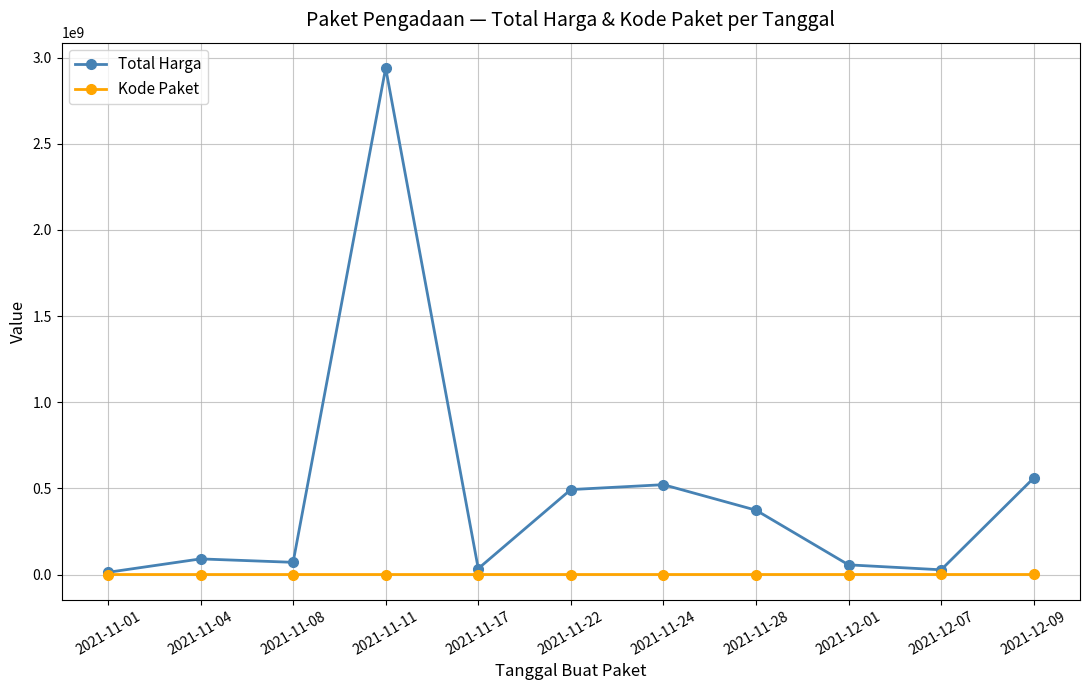

Where is Total Harga nearest to the value 1476375370?

2021-12-09